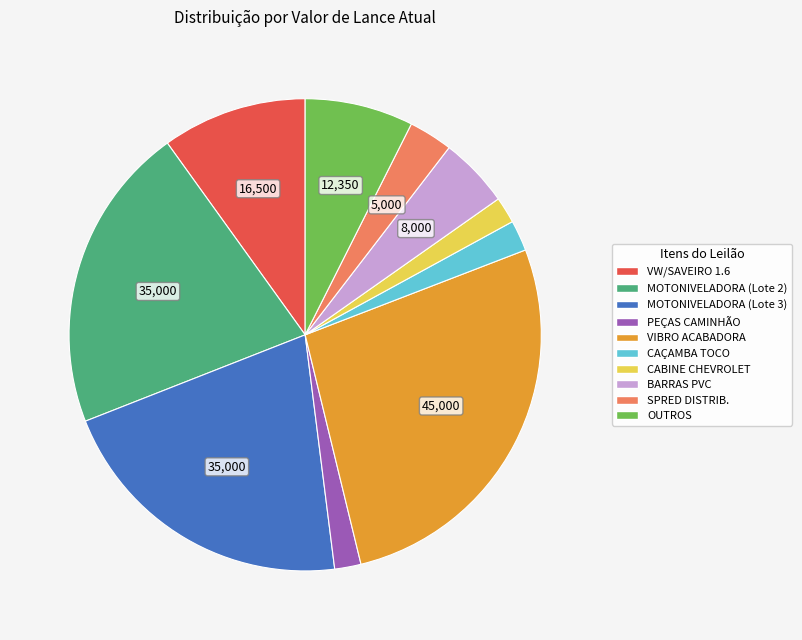

Does any single category account for the majority?

No